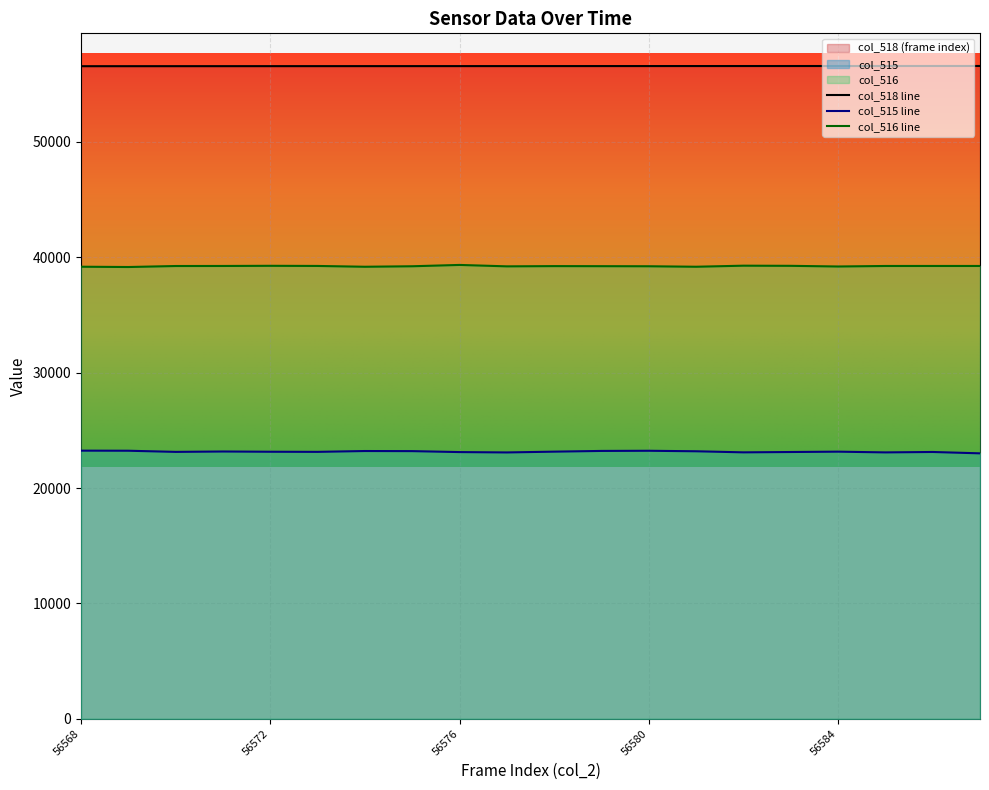

Is the value of col_518 at 56583 greater than the value of col_515 at 56573?

Yes